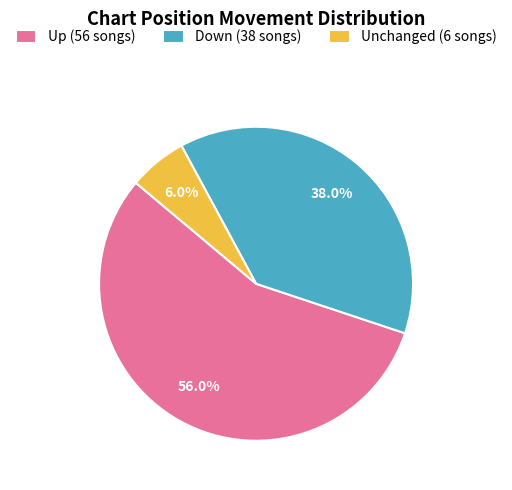

What is the smallest slice in the pie chart?

Unchanged (6 songs)